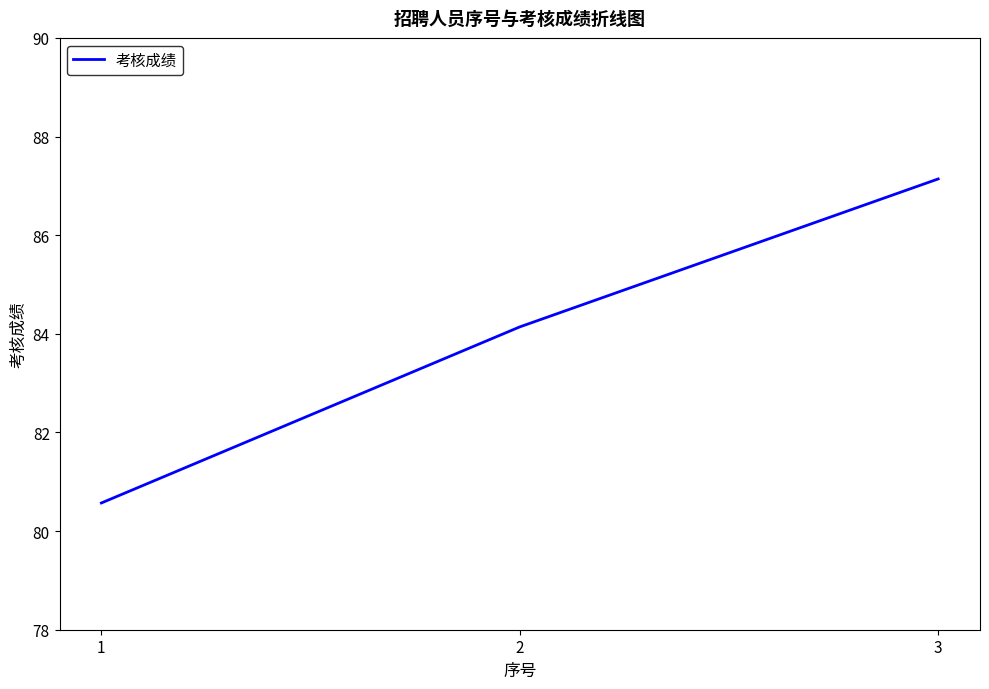

What is the approximate value at 2?

84.1